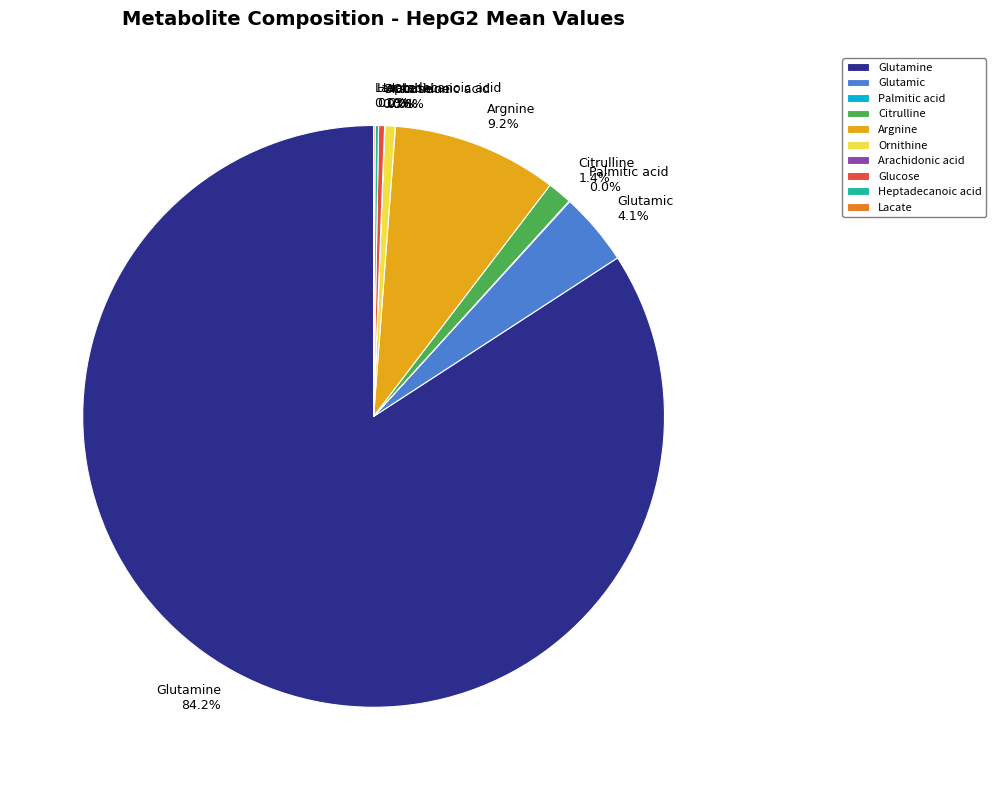

Combined, do Glutamine and Glucose account for over 50%?

Yes